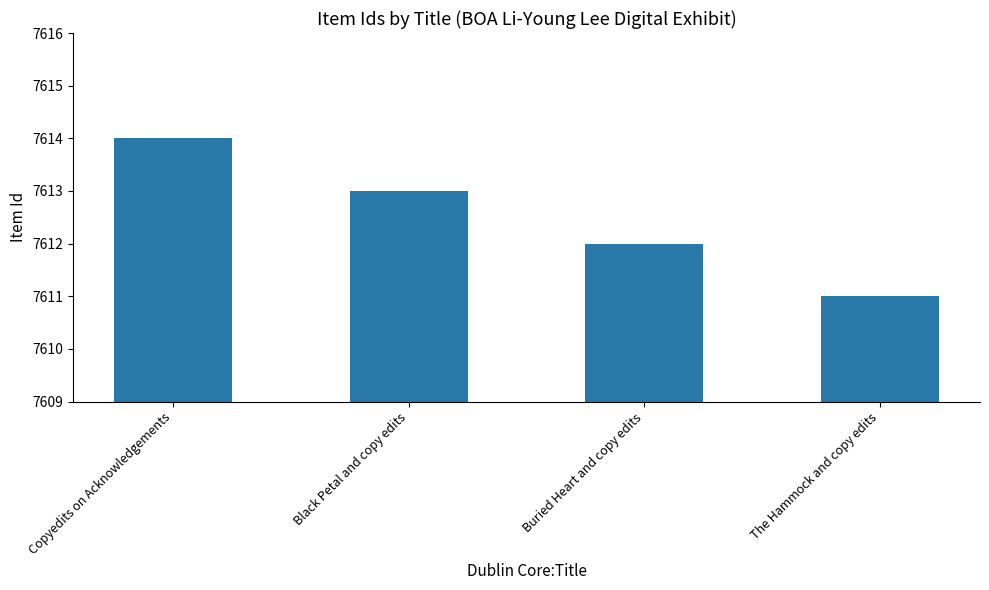

True or false: the data shows 13378 at Copyedits on Acknowledgements.

False